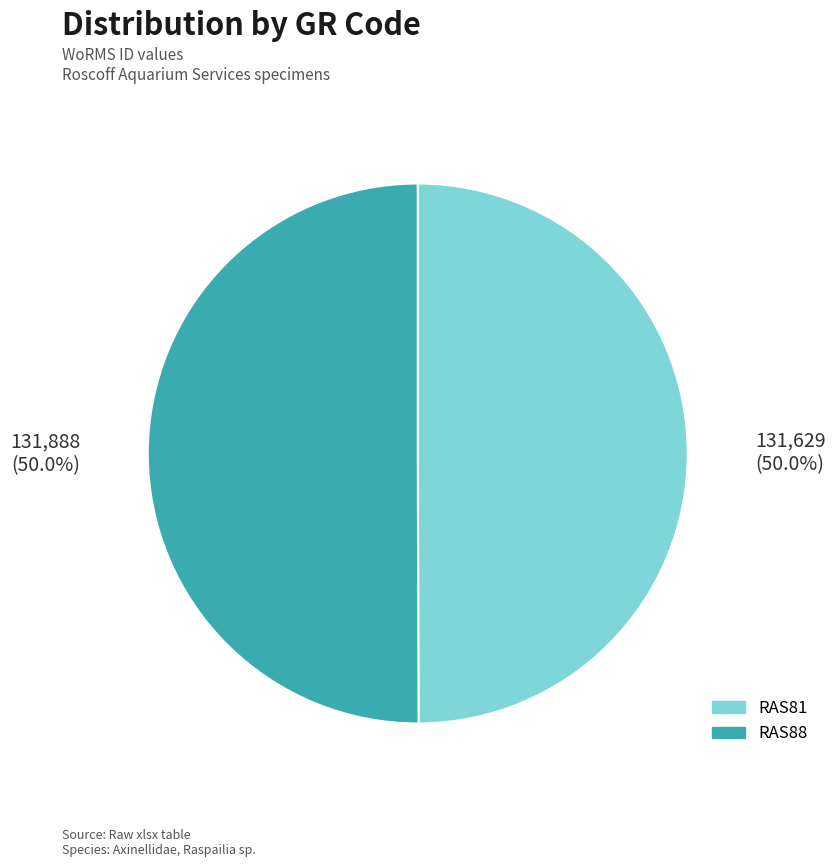

Approximately how many times larger is the value at RAS81 compared to RAS88?

1.0